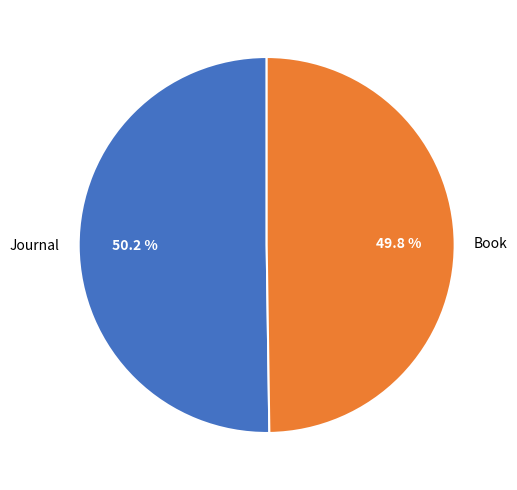

How many slices are in this pie chart?

2